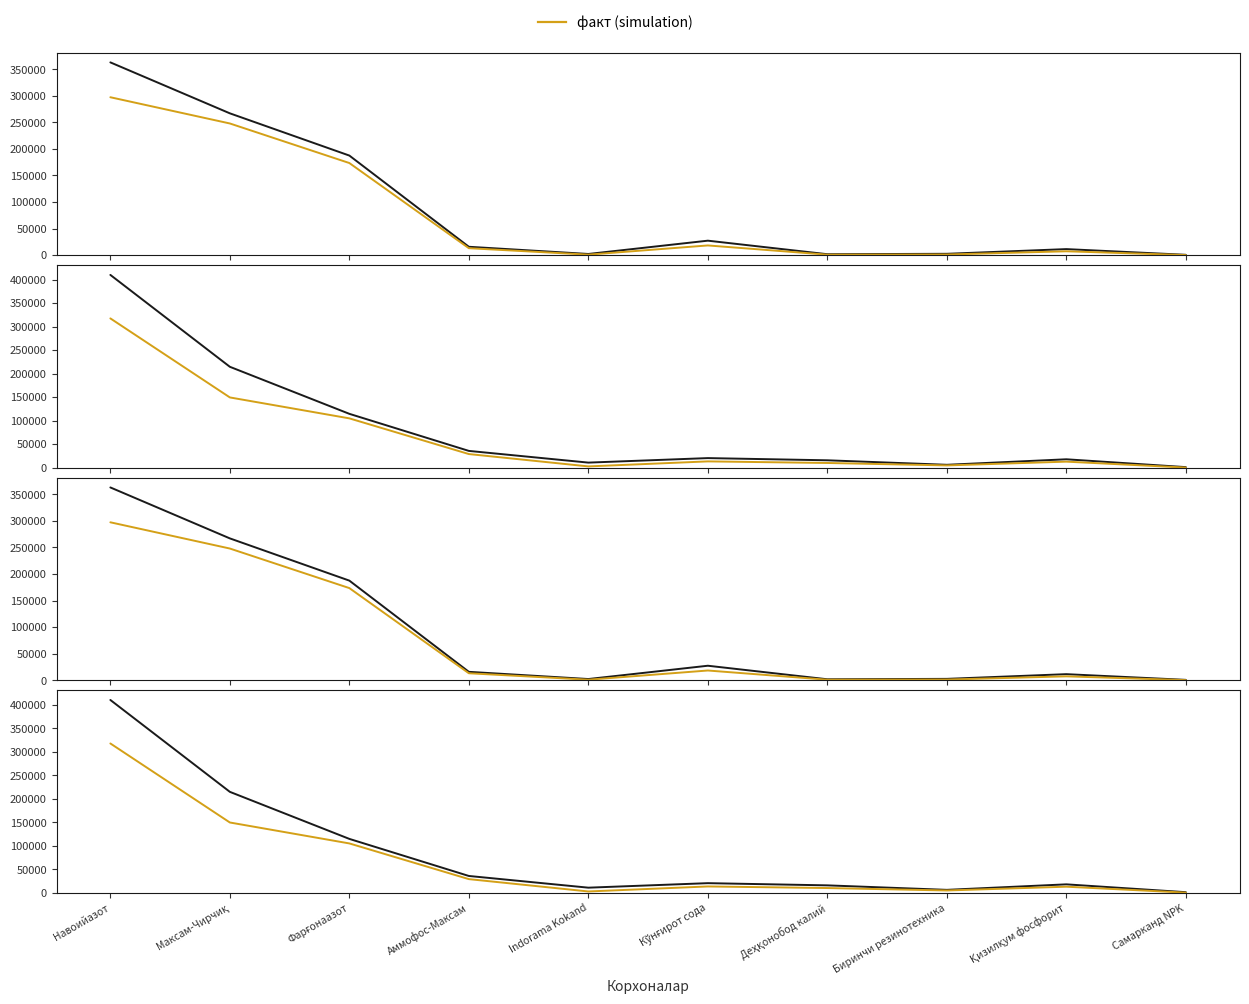

Between Кўнғирот сода and Самарканд NPK, which series saw the biggest shift?

Табиий газ лимит (минг нм3)